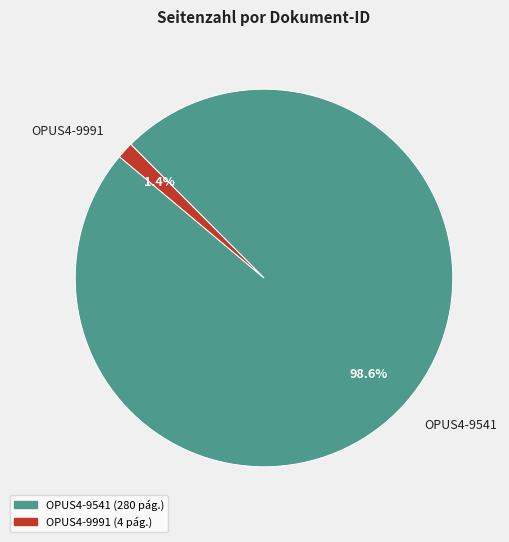

To the nearest percent, what portion does OPUS4-9541 represent?

99%